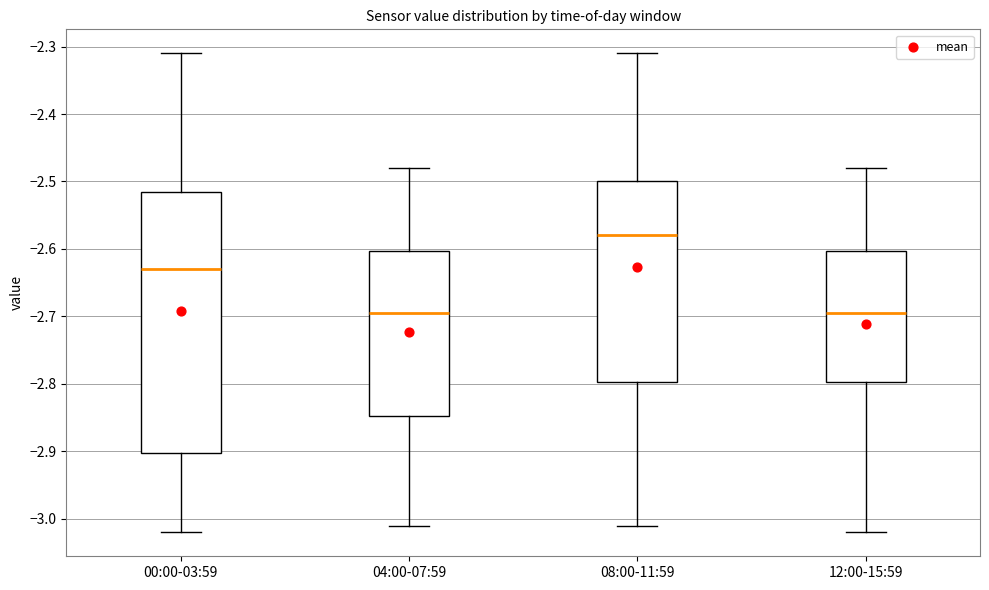

Reading left to right, transcribe this box plot: for each box, give where its median line is, the range the box spans, and where its two whiskers end, as read against the y-axis. The values are not printed on the chart, so give them approximately, as read against the axis.

00:00-03:59: median -2.63, box -2.90 to -2.51, whiskers -3.02 to -2.31
04:00-07:59: median -2.69, box -2.85 to -2.60, whiskers -3.01 to -2.48
08:00-11:59: median -2.58, box -2.80 to -2.50, whiskers -3.01 to -2.31
12:00-15:59: median -2.69, box -2.80 to -2.60, whiskers -3.02 to -2.48